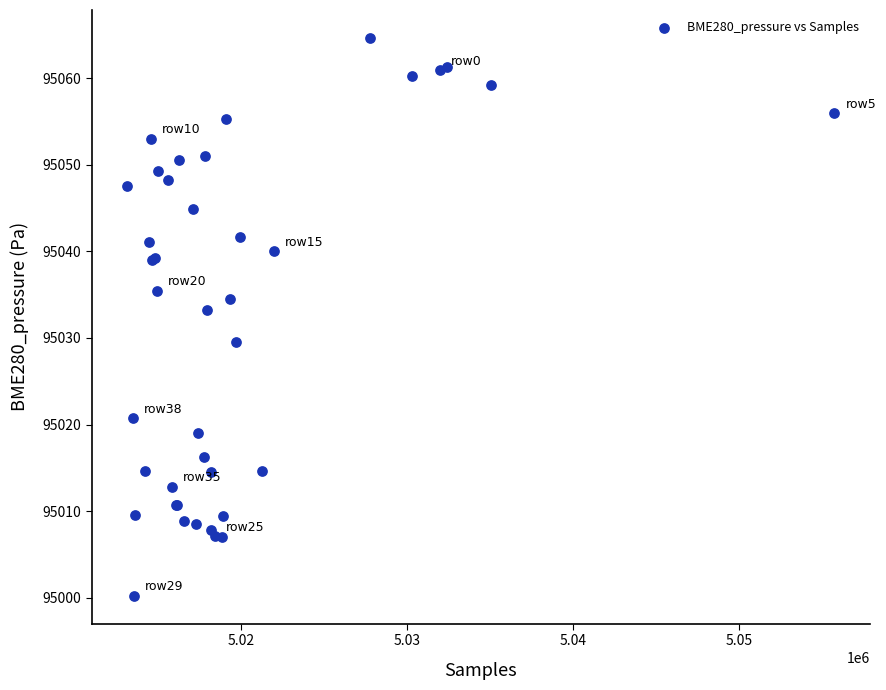

What Y value in the scatter plot is closest to 95032?

95033.2